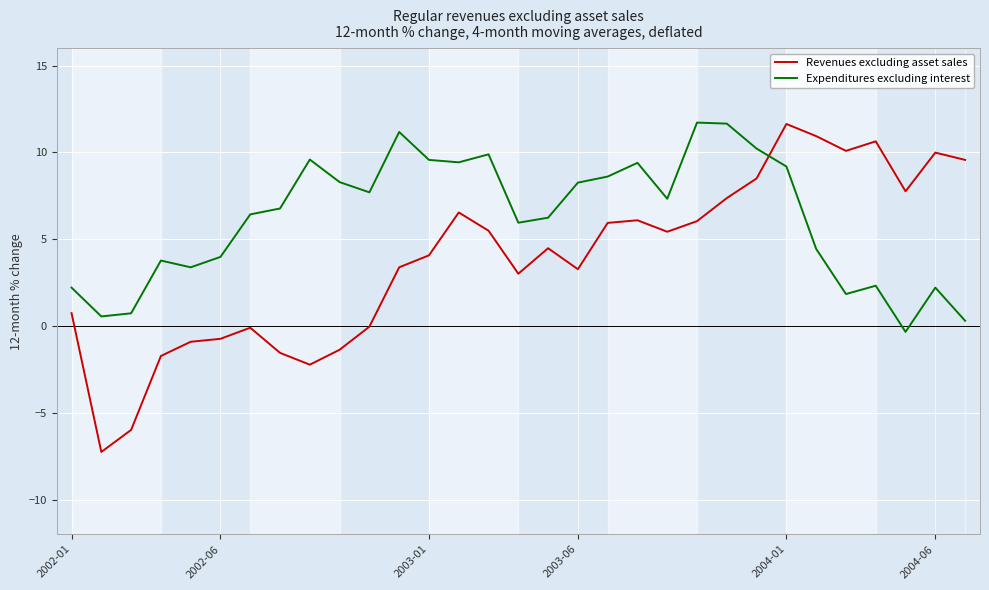

Which series has the widest spread of values?

Revenues excluding asset sales